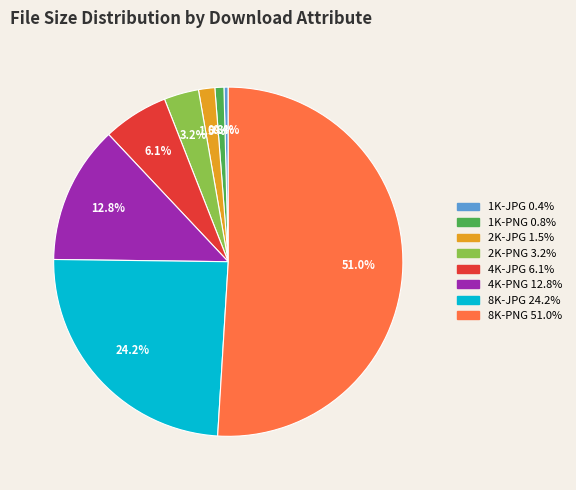

To the nearest percent, what is the difference between the largest and smallest slice percentages?

51%